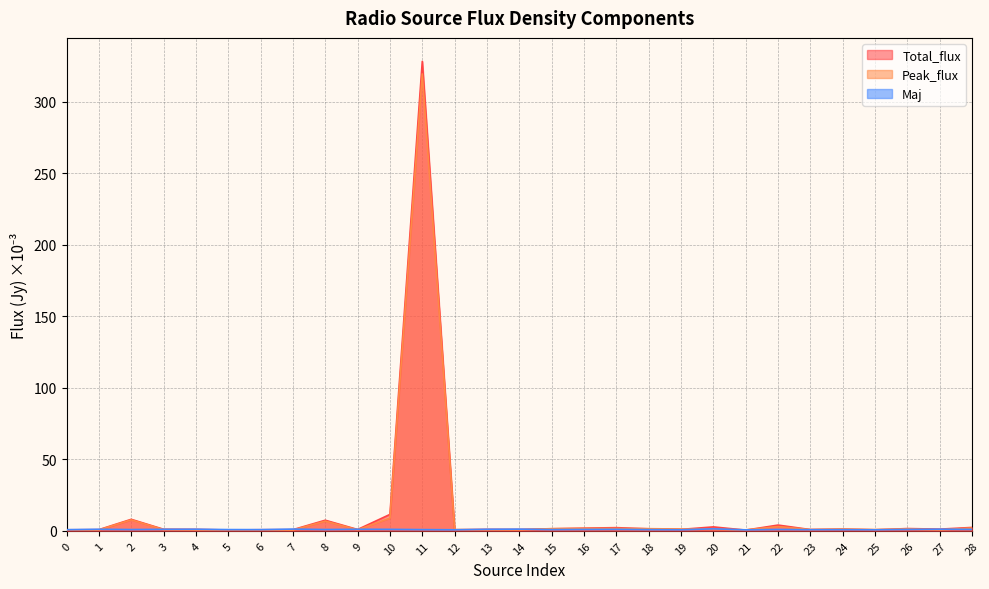

Between which two adjacent categories do Peak_flux and Total_flux first intersect?

0 and 1